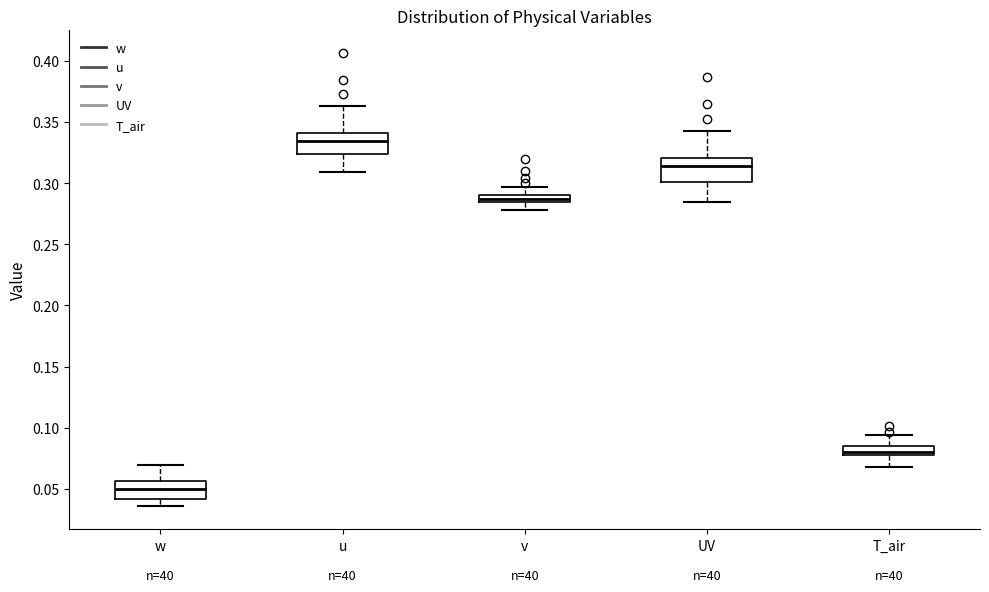

Which box has the lowest median line?

w